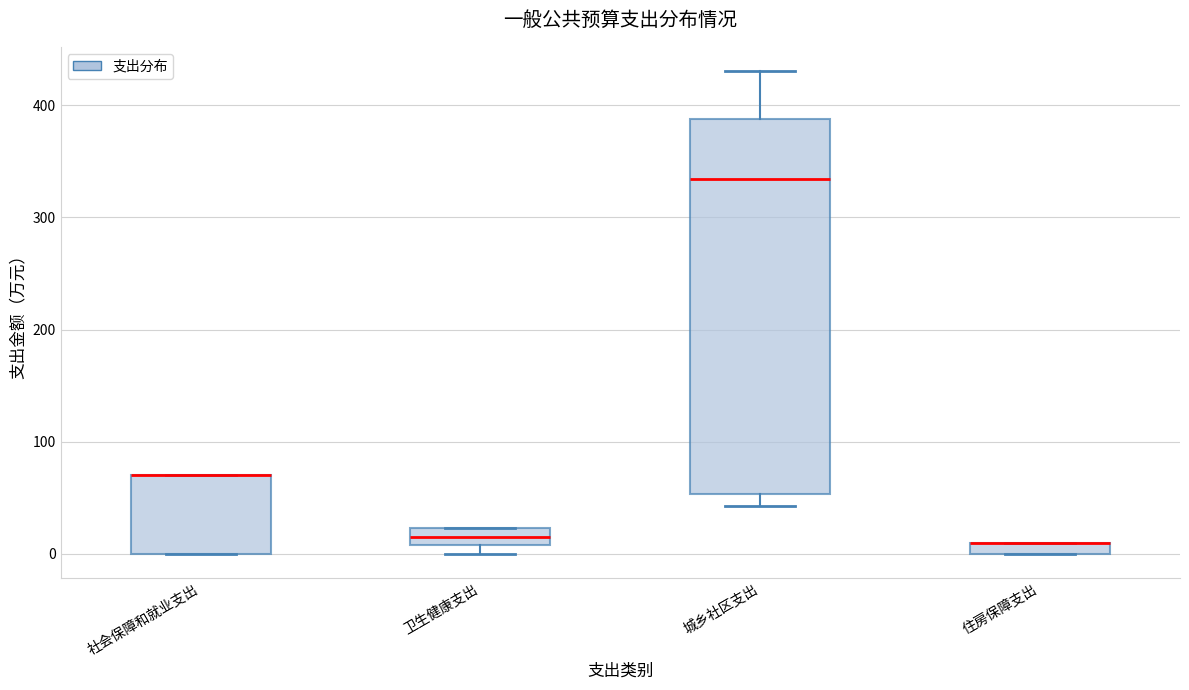

Where is the upper edge of the box for 城乡社区支出 on the y-axis? The values are not printed on the chart, so give them approximately, as read against the axis.

390